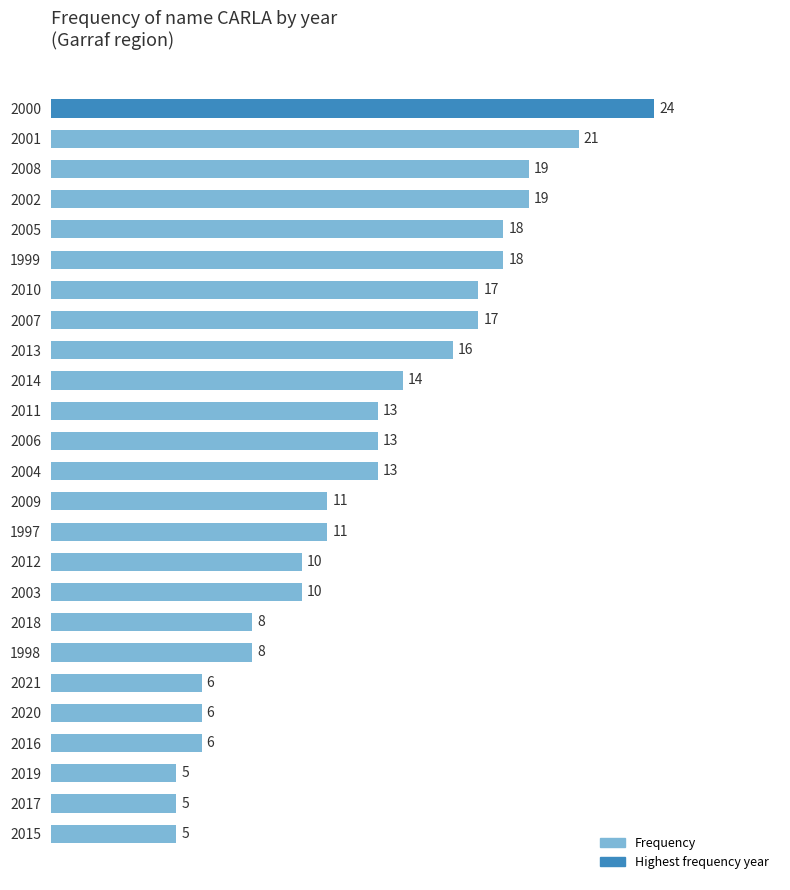

Reading top to bottom, extract all data points from this chart.

2000=24	2001=21	2008=19	2002=19	2005=18	1999=18	2010=17	2007=17	2013=16	2014=14	2011=13	2006=13	2004=13	2009=11	1997=11	2012=10	2003=10	2018=8	1998=8	2021=6	2020=6	2016=6	2019=5	2017=5	2015=5